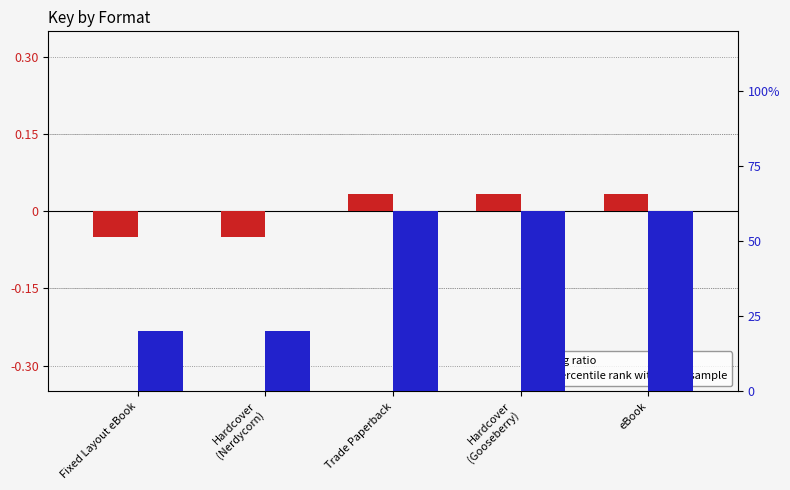

What are all the series names shown in the legend?

log ratio, percentile rank within the sample